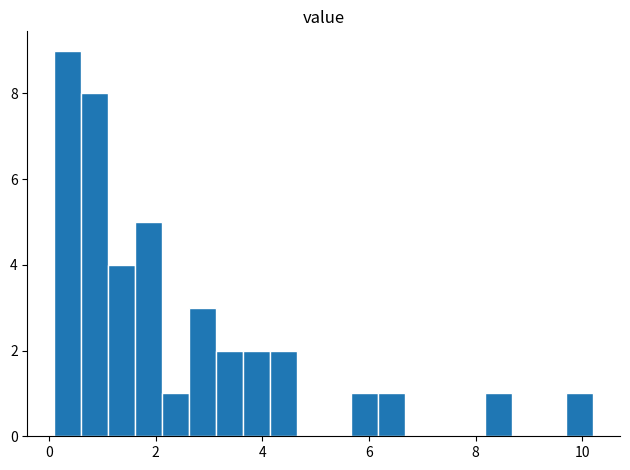

Around what value on the x-axis is the tallest bar? Give the approximate position of its centre, as read against the axis.

0.4